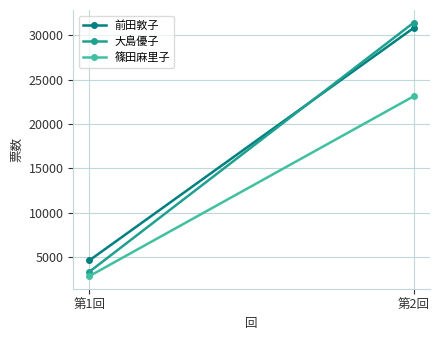

Which category has the highest value in the 篠田麻里子 series?

第2回